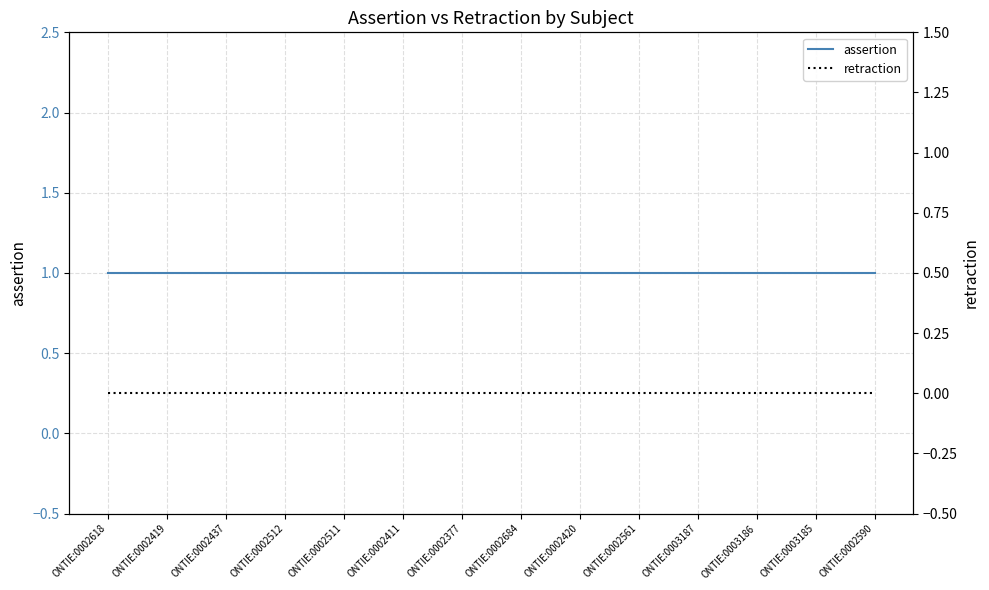

How many data points does each series have?

14